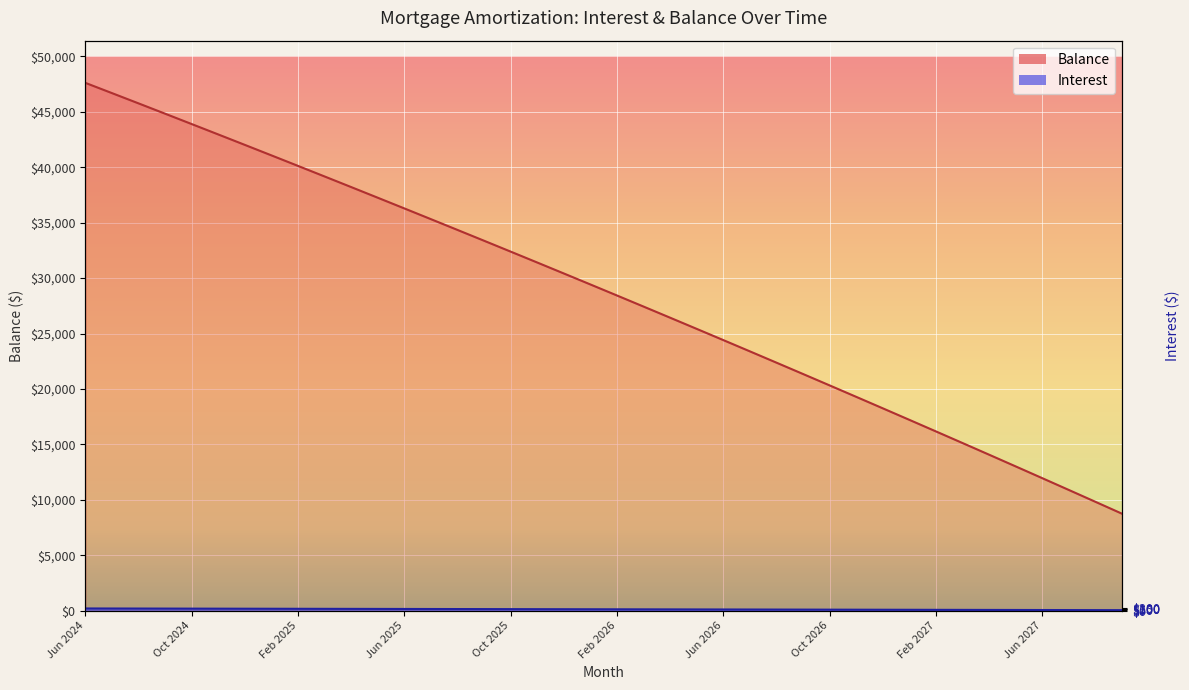

How many data points in Interest are above 120?

20